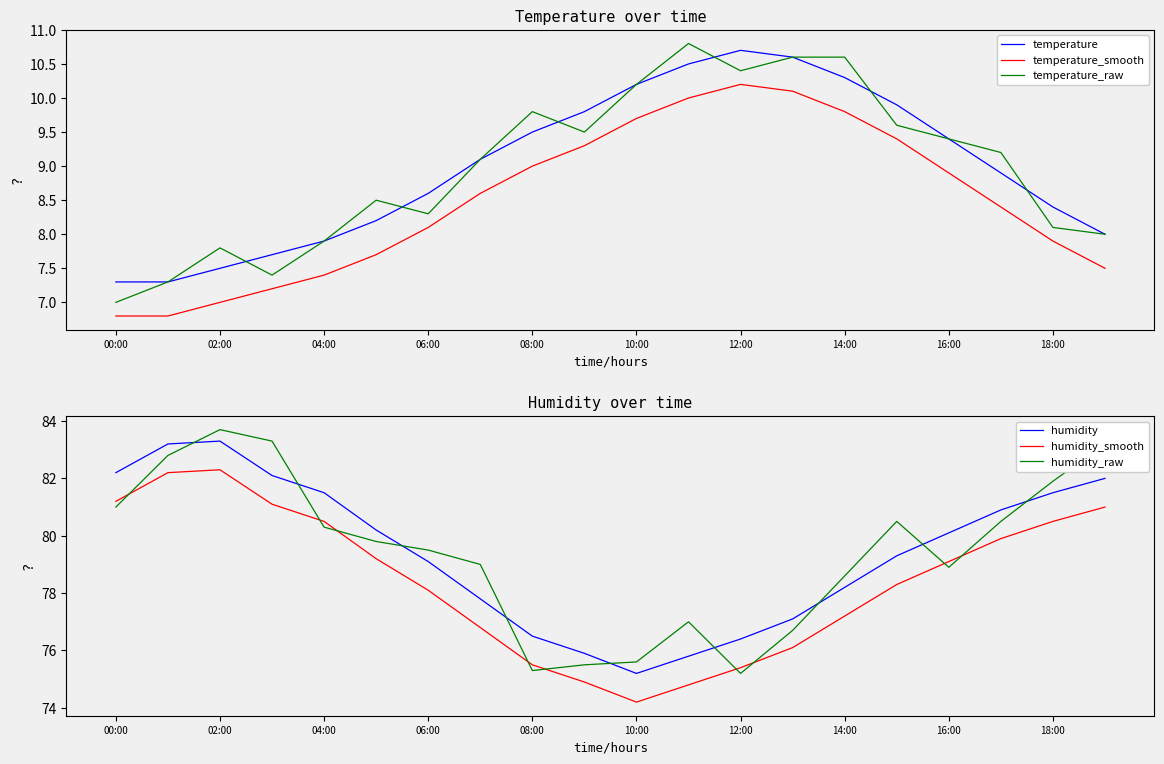

The value of temperature_raw at 16:00 is 9.4. True or false?

True